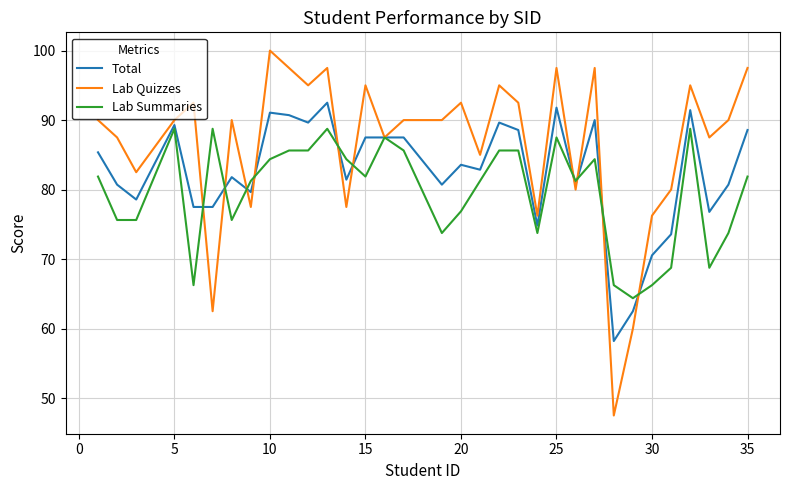

What is the average value of the Total series?

82.5